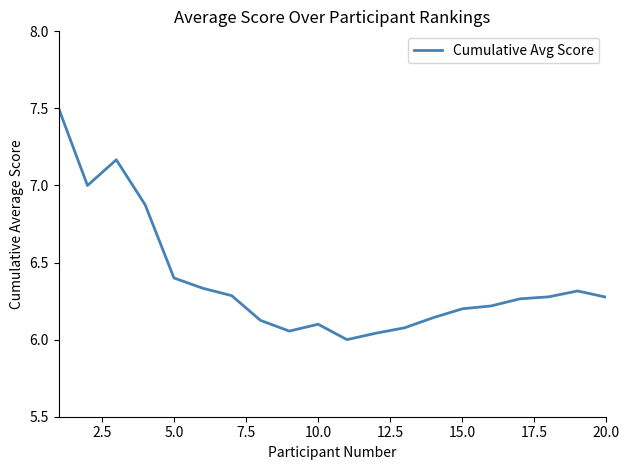

How many categories are shown in the chart?

20